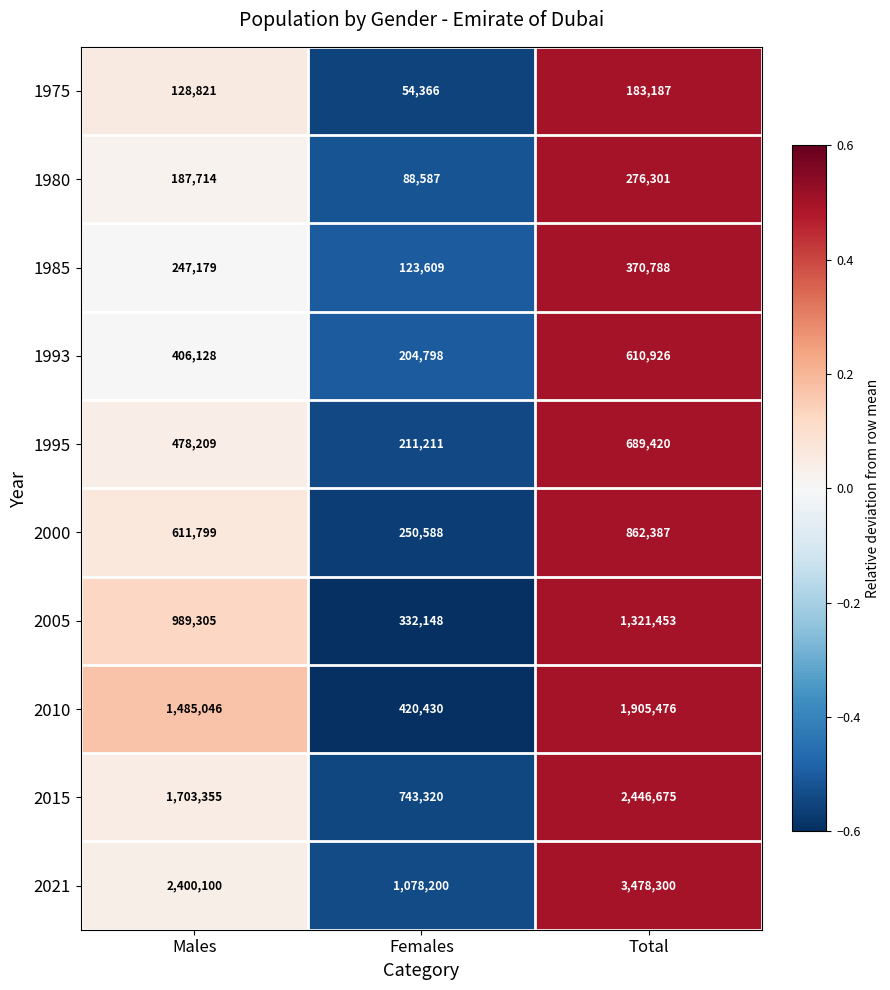

Rank the series at Total from lowest to highest value.

1975, 1980, 1985, 1993, 1995, 2000, 2005, 2010, 2015, 2021